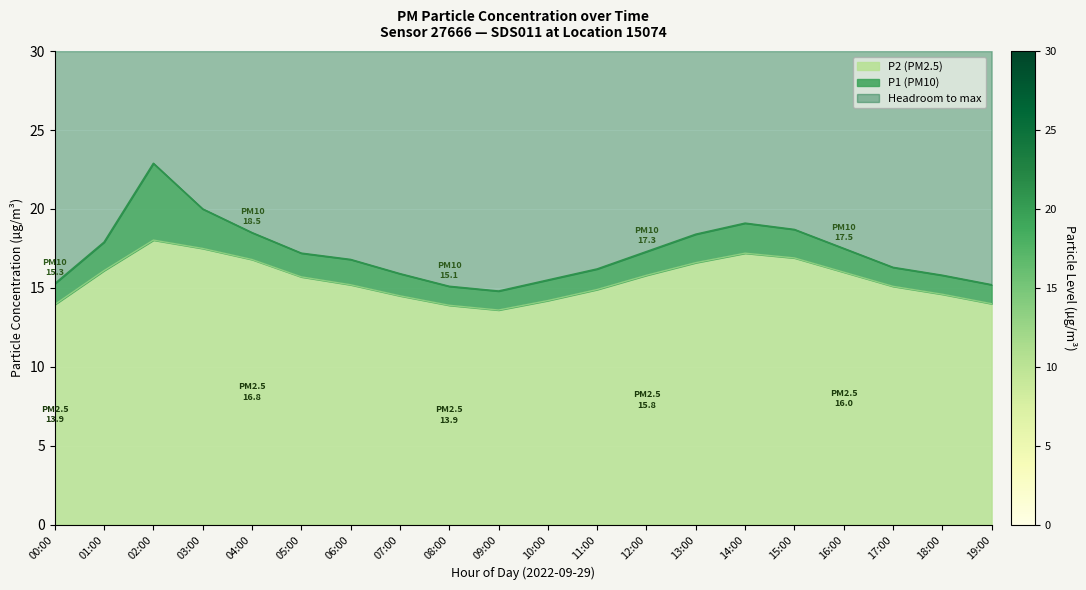

What is the maximum value shown in the chart?

22.9